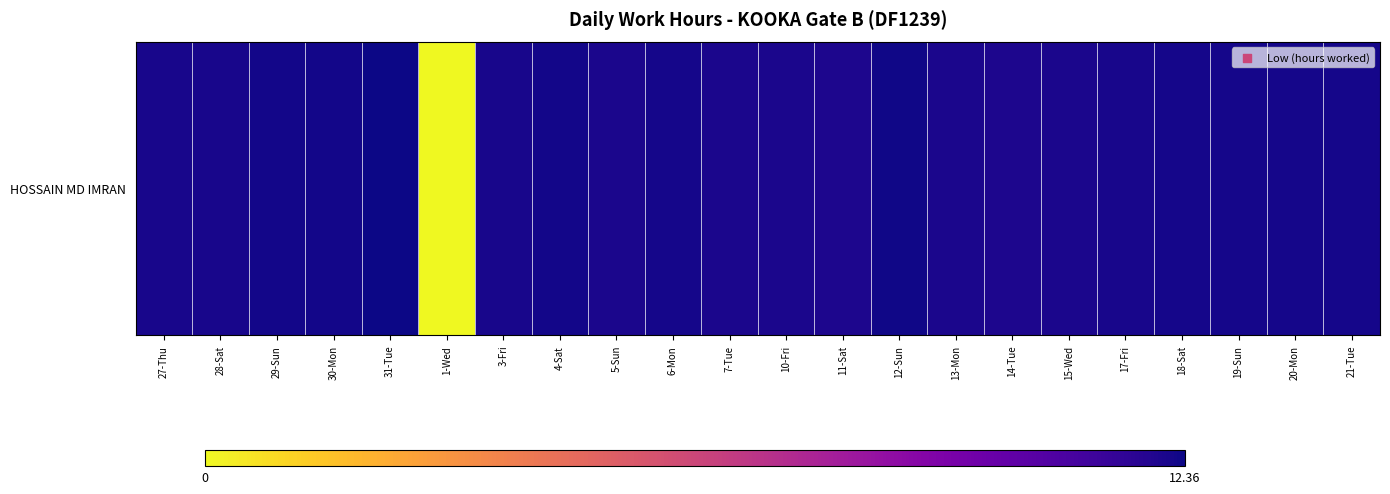

The value at 4-Sat is 16.7. True or false?

False